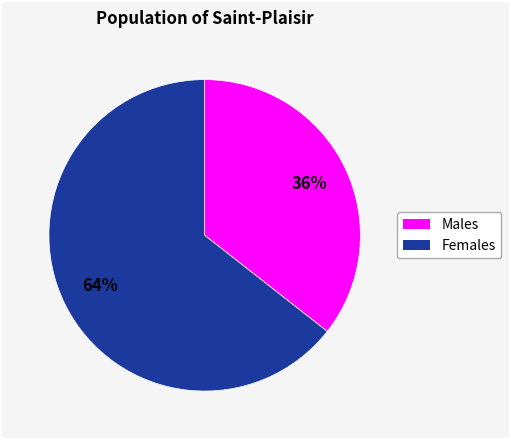

Is there any slice that represents more than half of the pie?

Yes